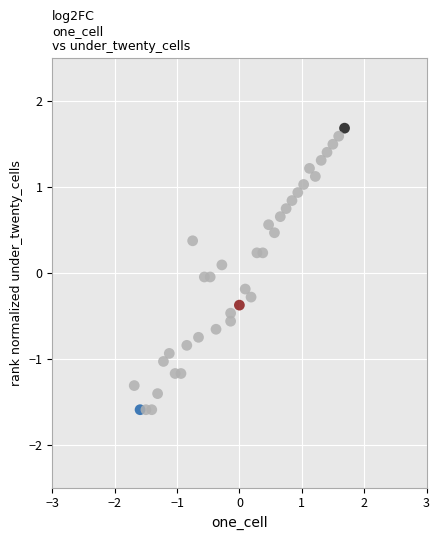

What is the range of X values (max minus min)?

3.4